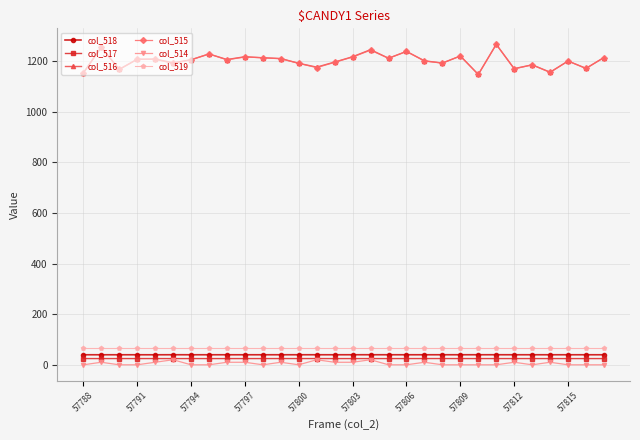

What is the maximum value for col_519?

65.5